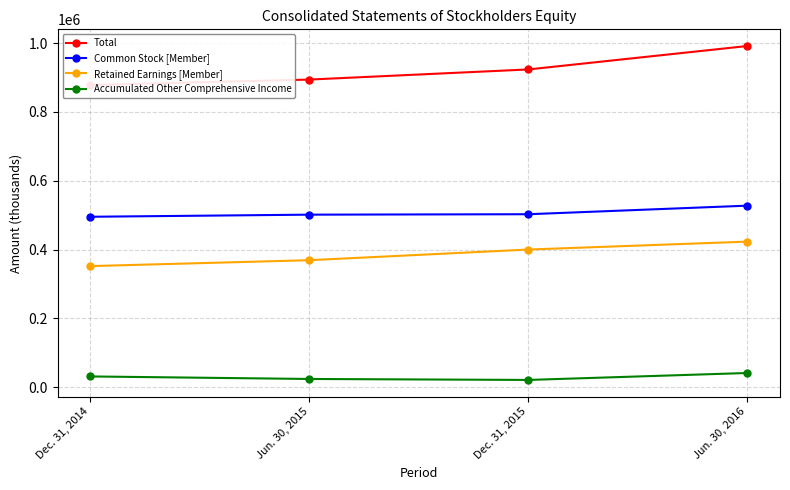

At which category does the chart reach its minimum across all series?

Dec. 31, 2015